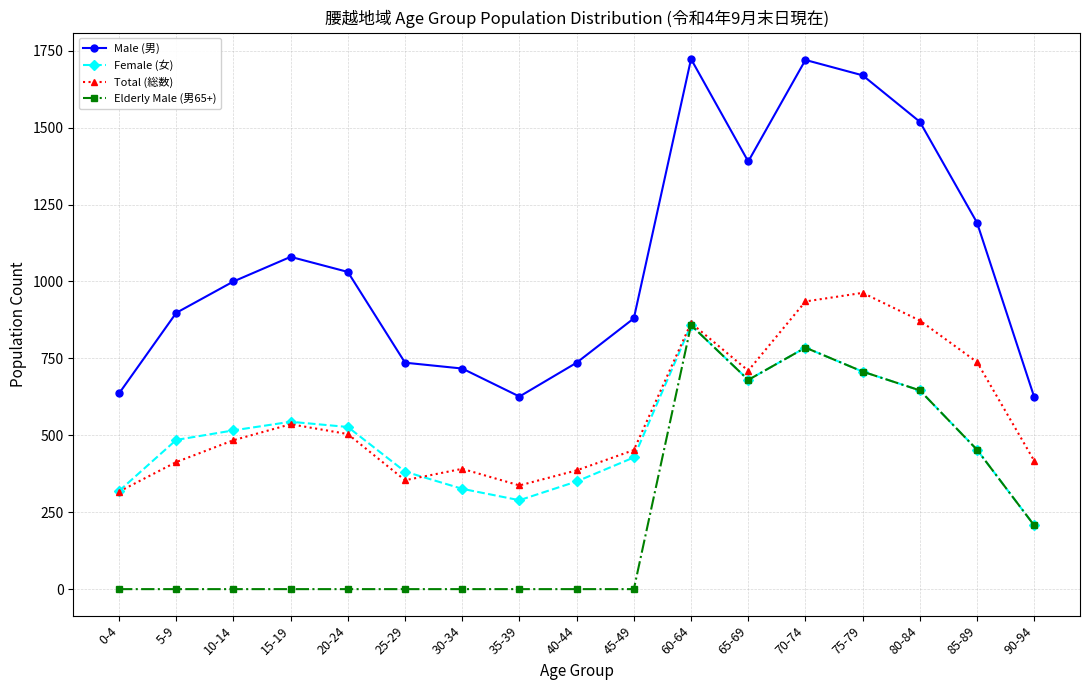

What is the maximum value shown in the chart?

1723